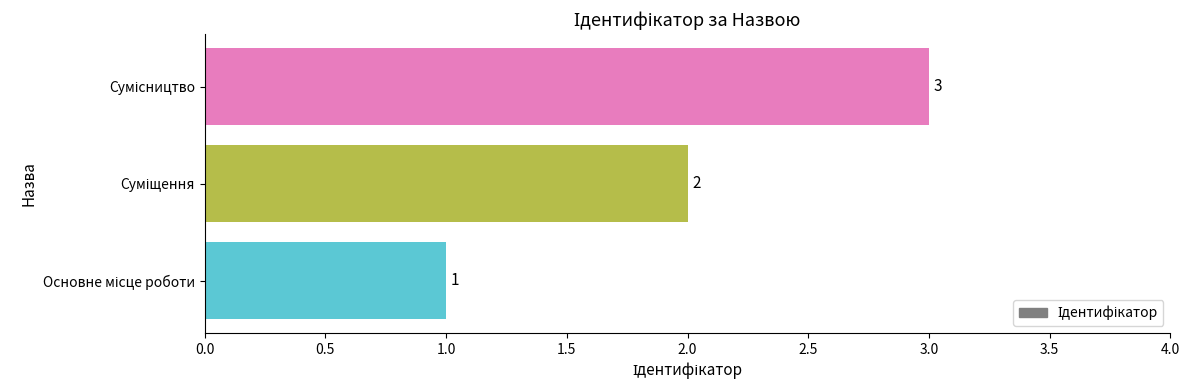

What is the greatest value displayed?

3